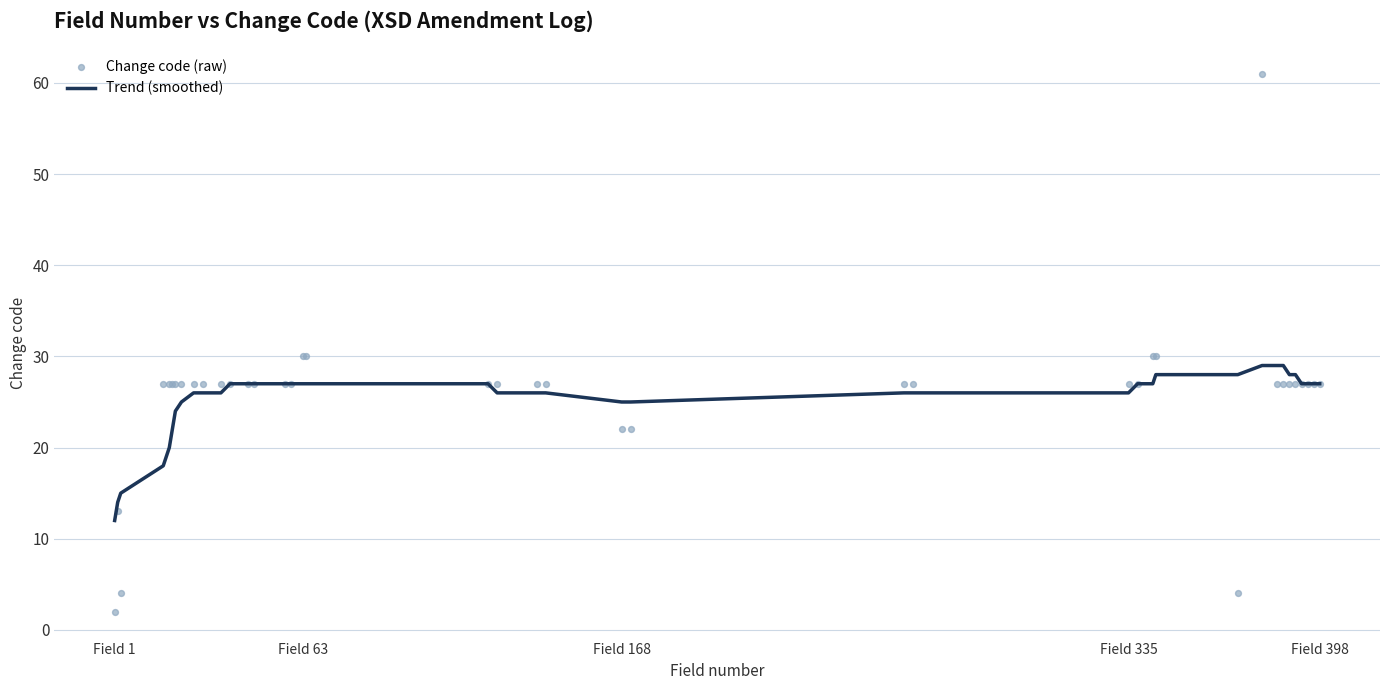

Is it true that Trend (smoothed) equals 36 at Field 168?

False